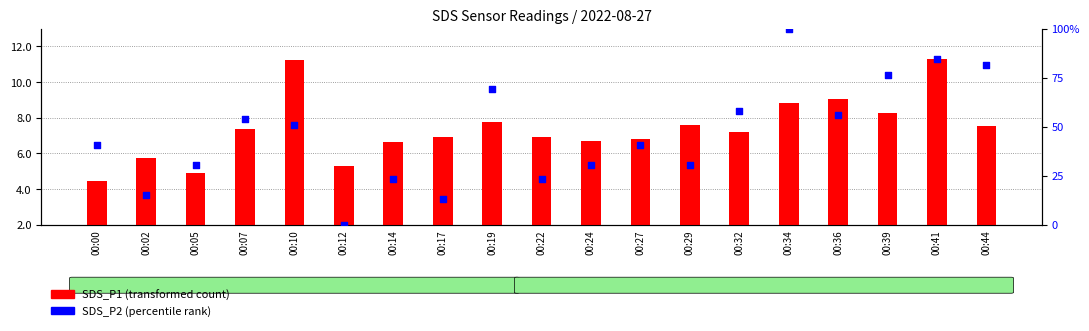

At which category is the sum across all series the highest?

00:34